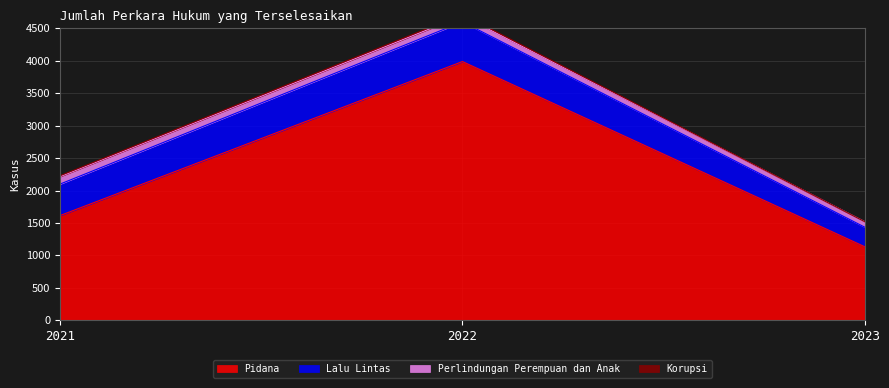

What is the difference between the maximum and minimum values in the Korupsi series?

20